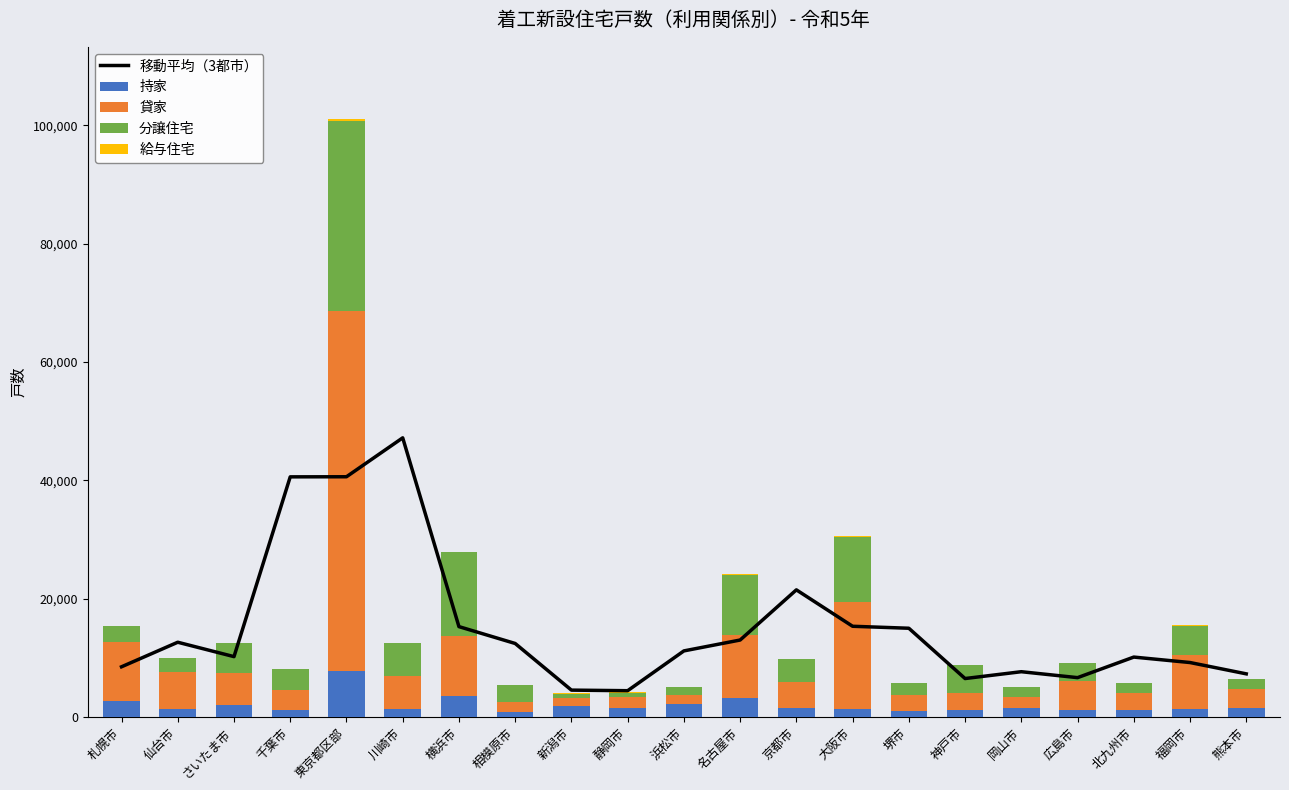

What is the lowest value of the 貸家 series?

1319.0